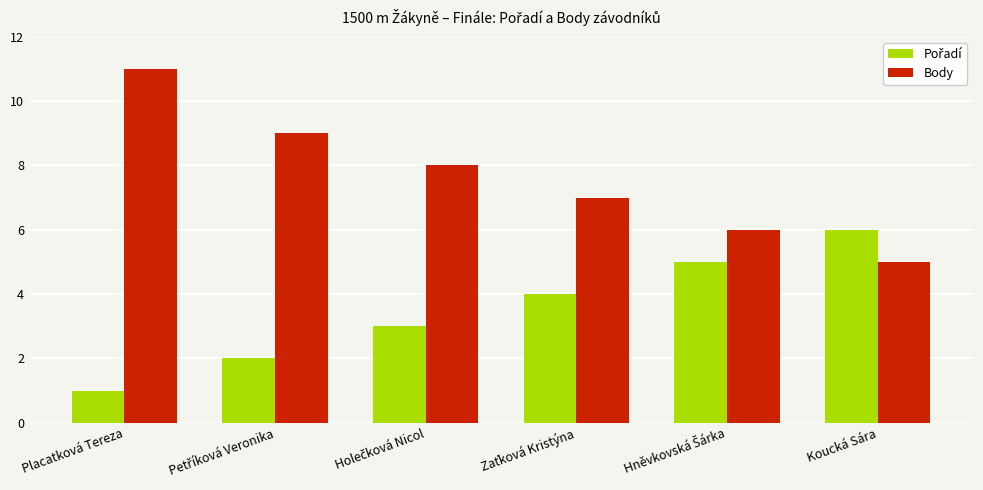

Which series has the largest total across all categories?

Body